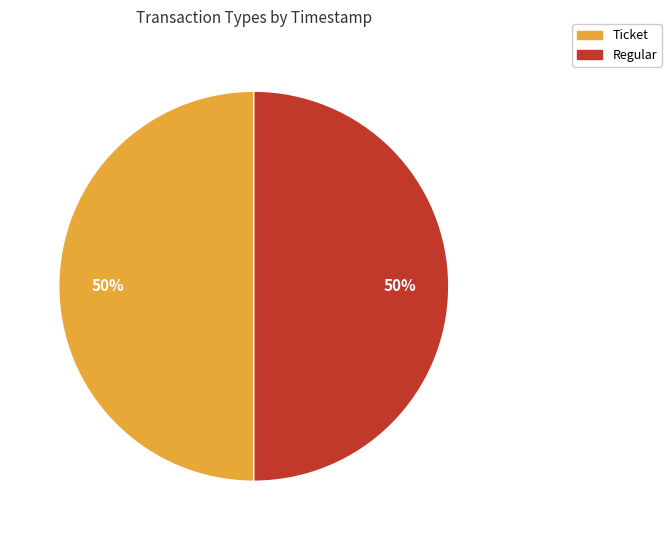

Combined, do Ticket and Regular account for over 50%?

Yes